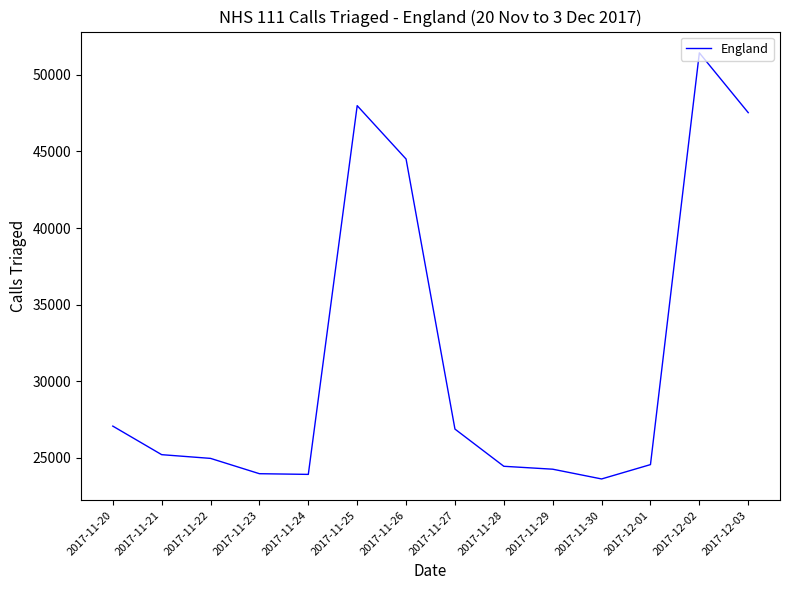

At which label is the value closest to 37528?

2017-11-26